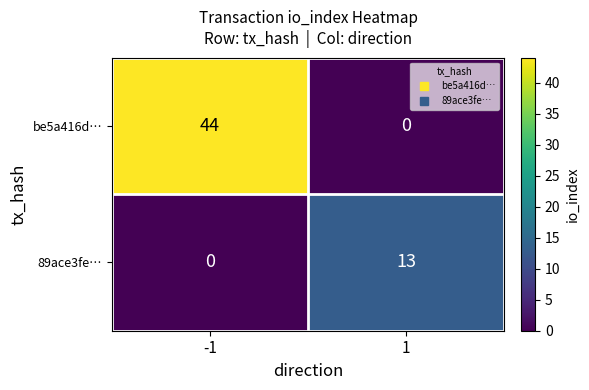

Which series has the widest spread of values?

be5a416d…